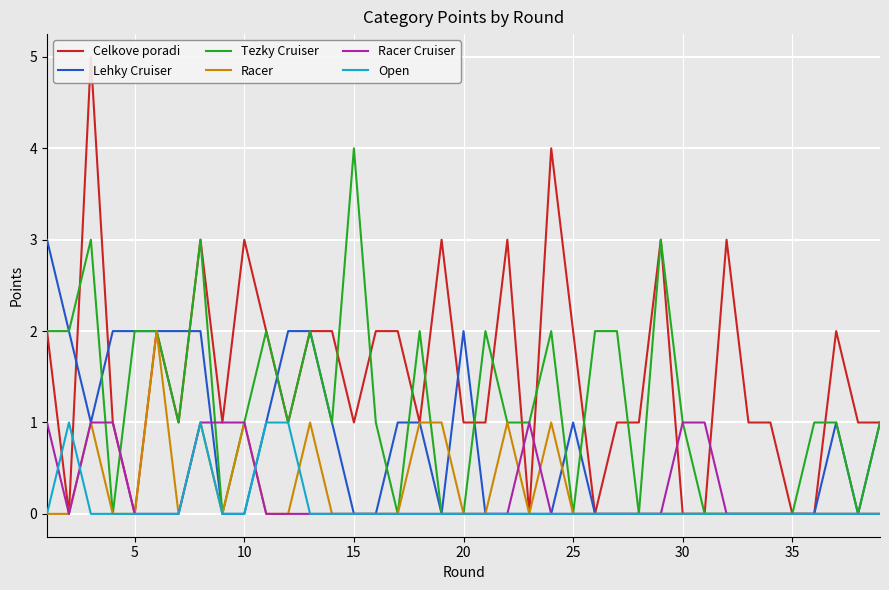

How many distinct data groups are displayed?

6